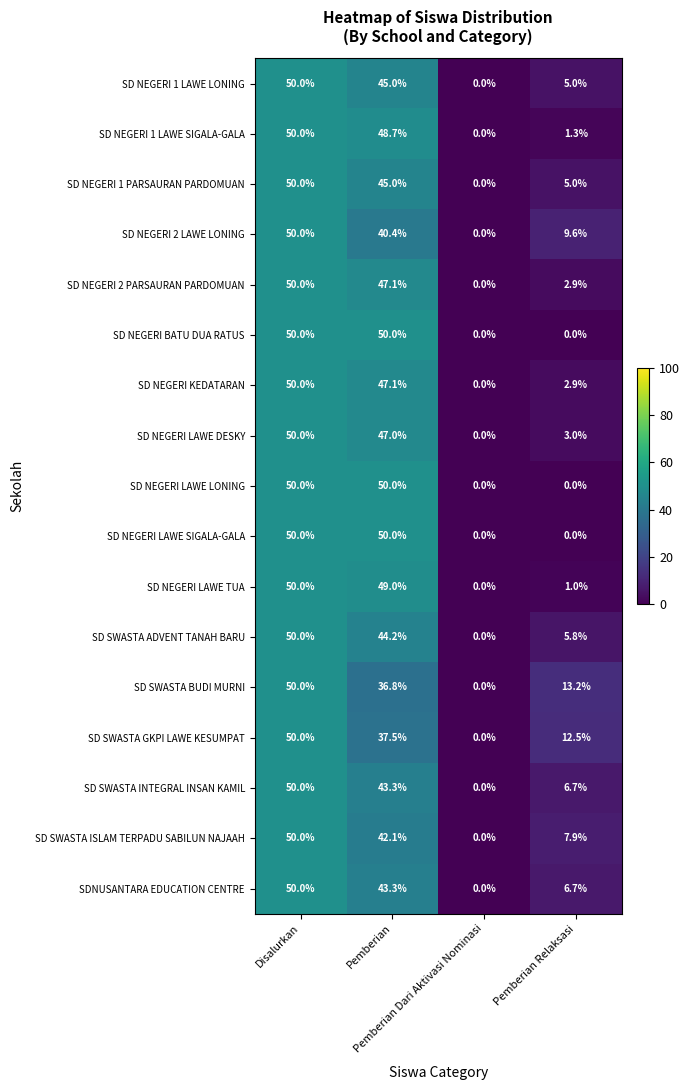

At how many categories does at least one series exceed 6?

3